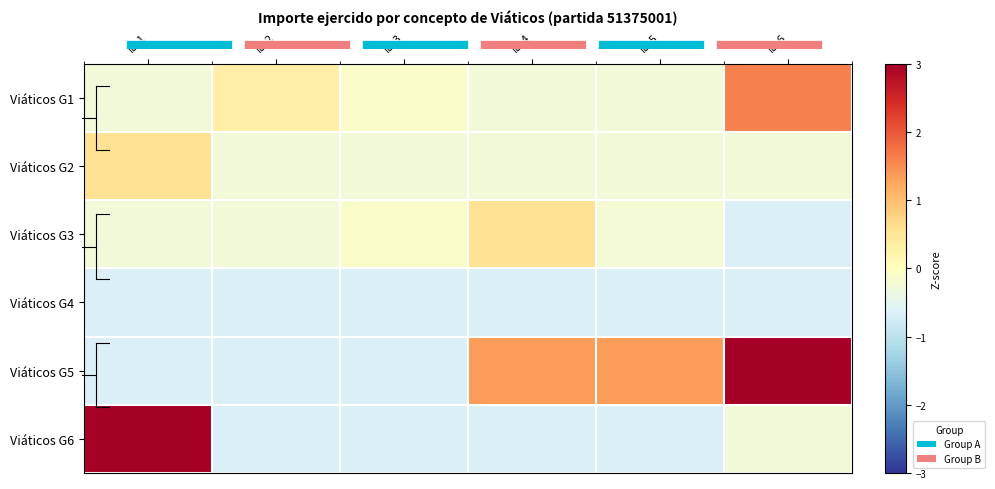

What is the minimum value shown in the chart?

-0.6